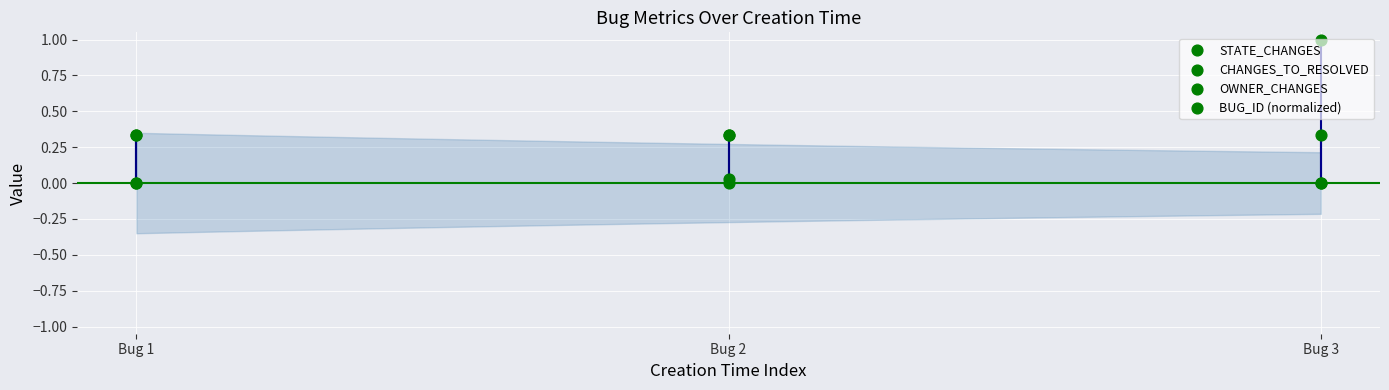

Which series contains the highest Y value?

BUG_ID (normalized)